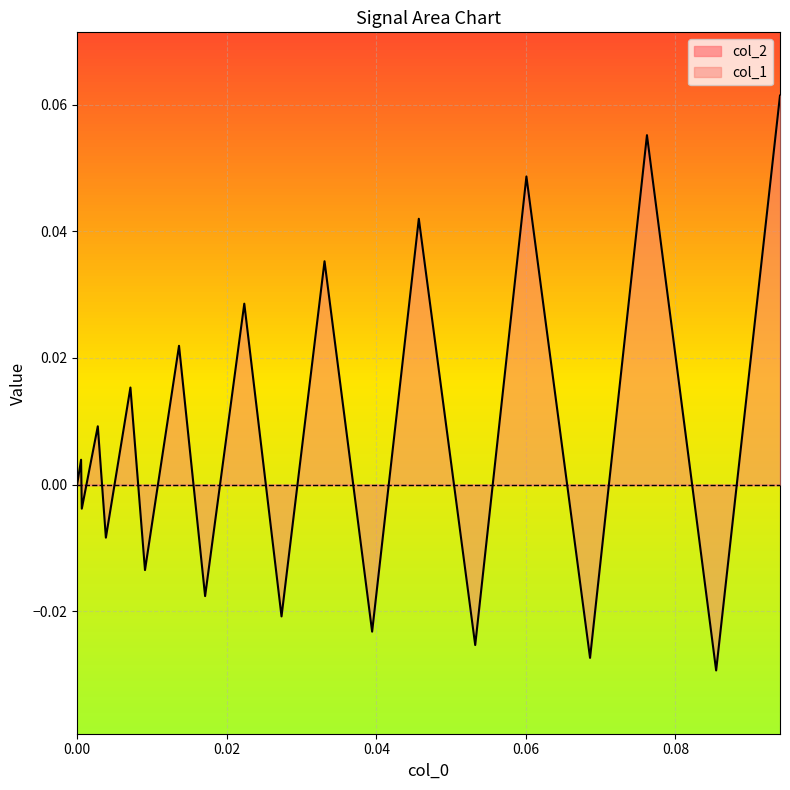

Which series has the largest total across all categories?

col_1